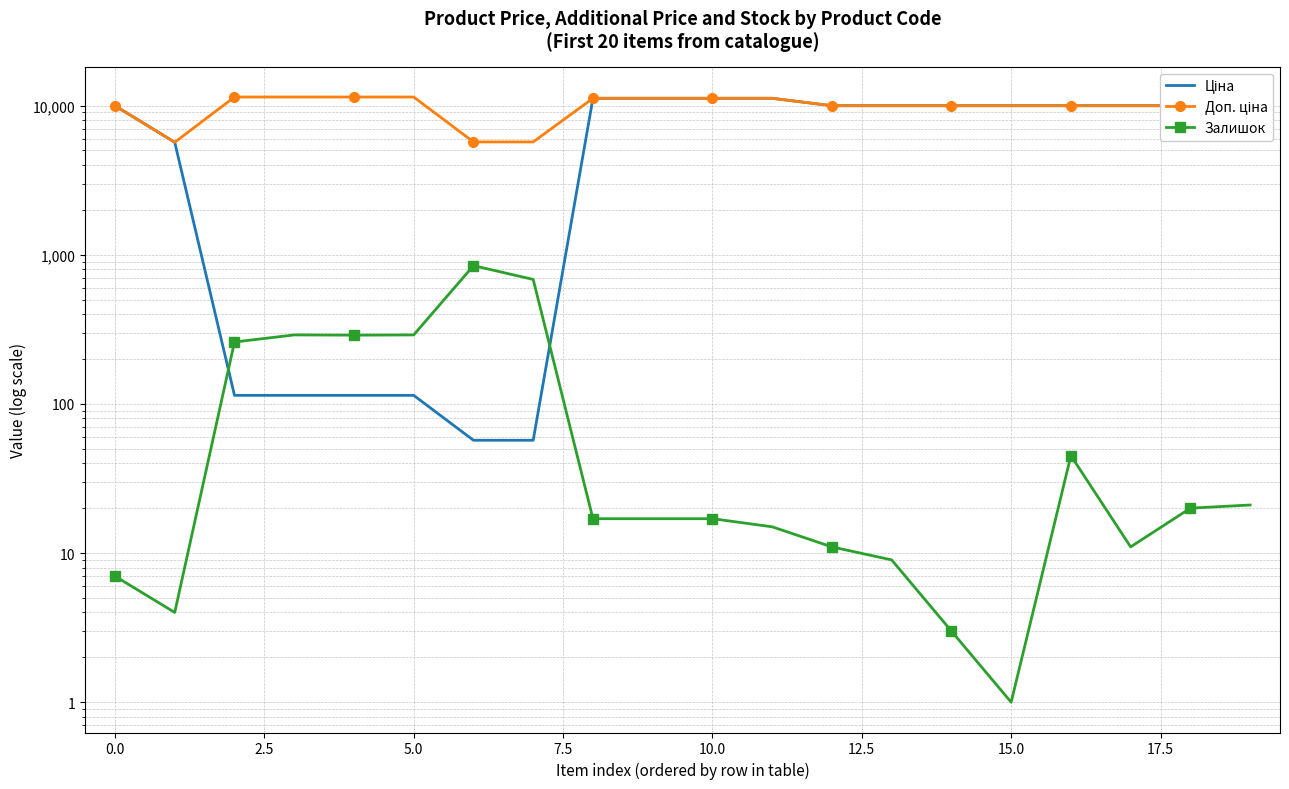

The Залишок series shows 24.9 at 20.0. True or false?

False